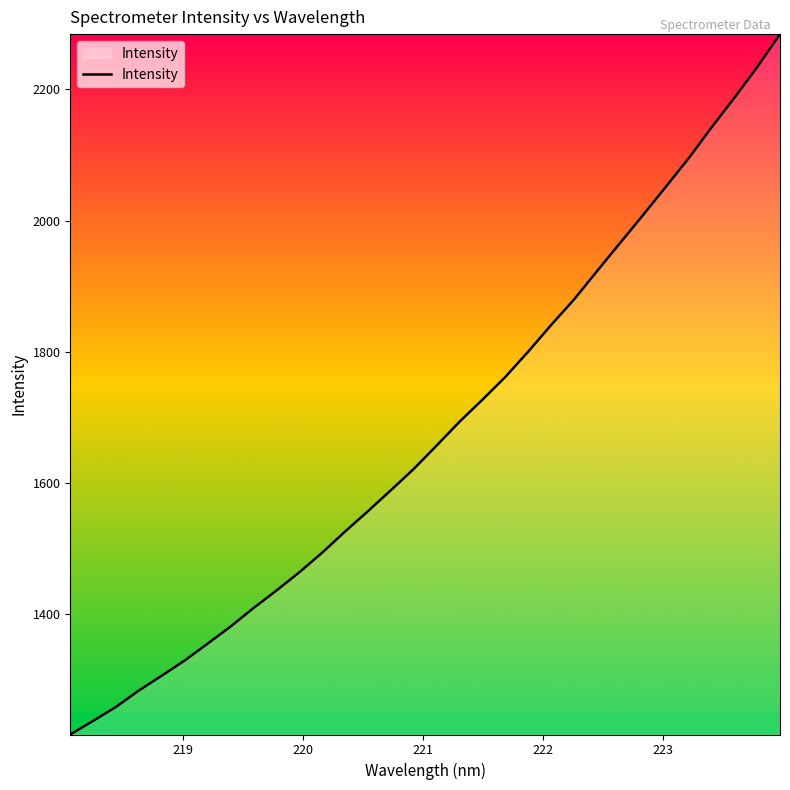

Count the number of categories in the chart.

32